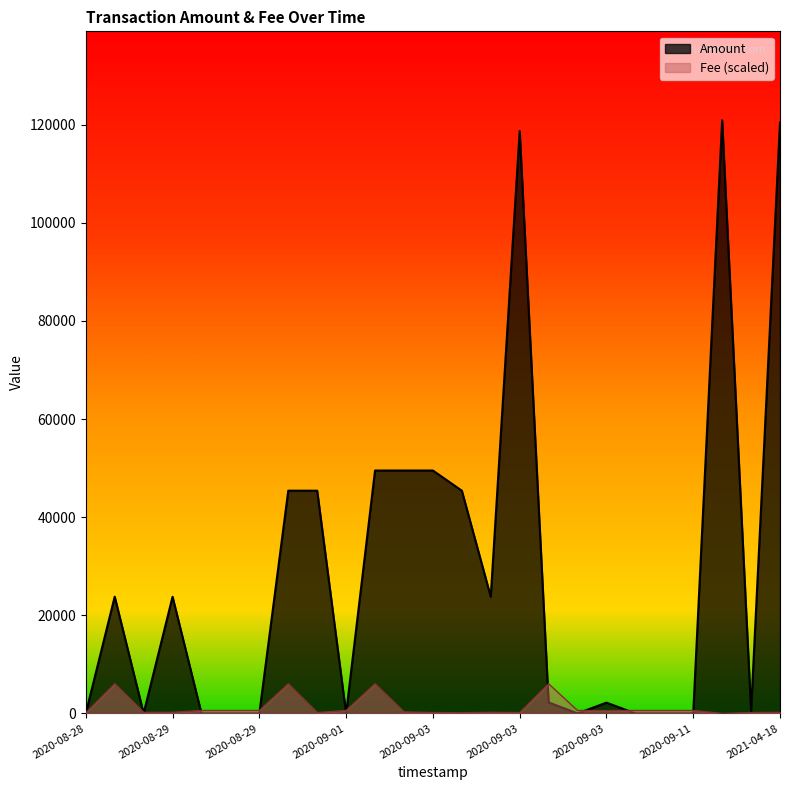

Is the value of Amount at 2020-08-28 greater than the value of Fee at 2020-09-09?

No